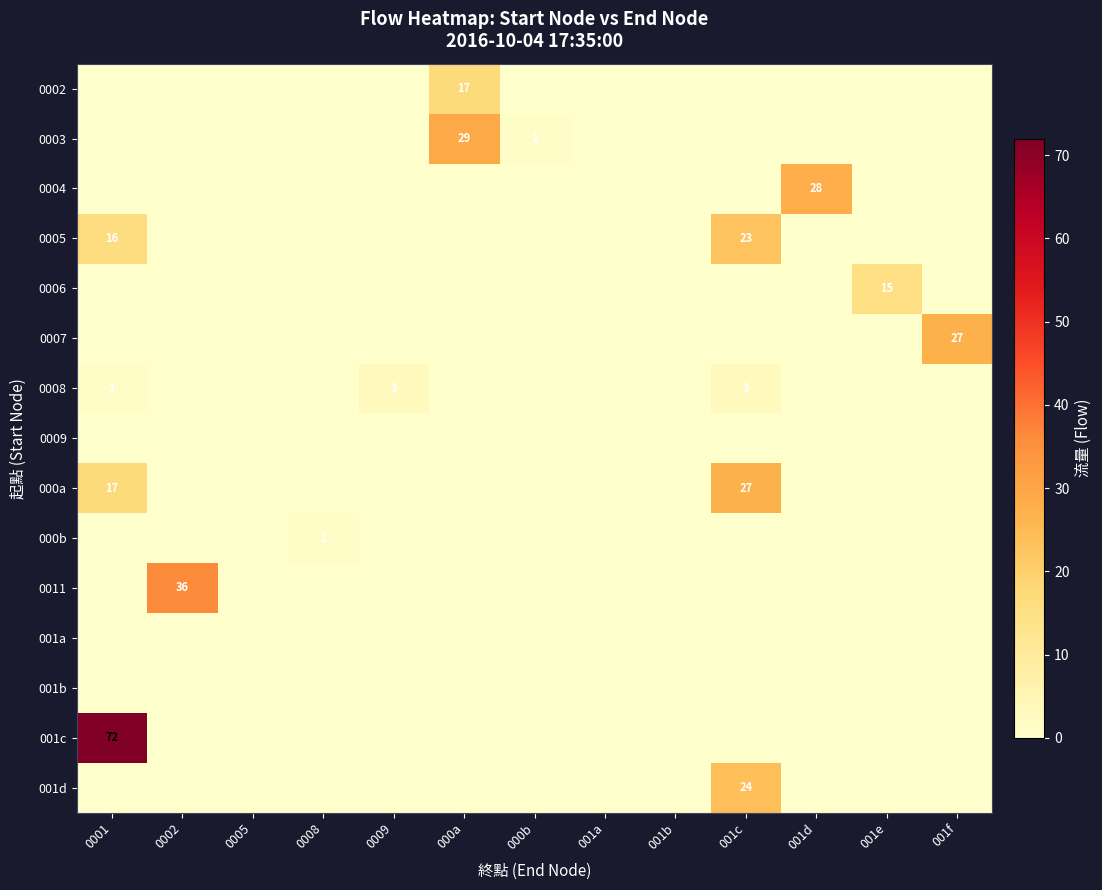

How many data points does each series have?

13